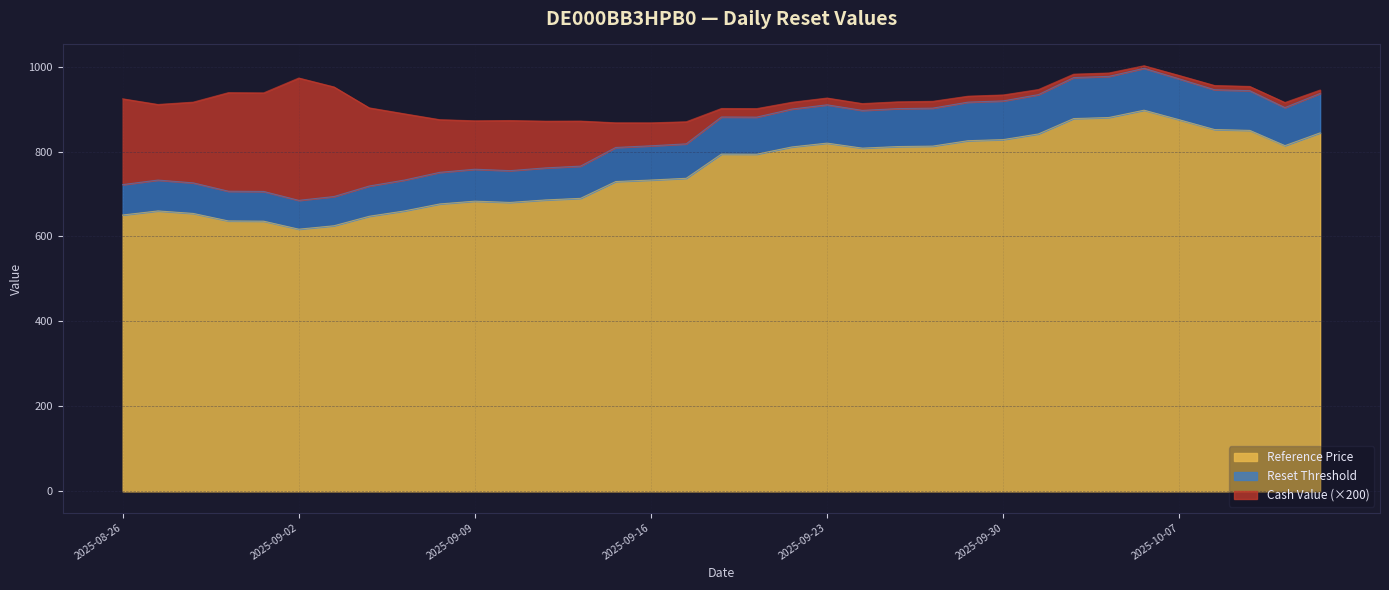

What is the highest value of the Reference Price series?

897.3